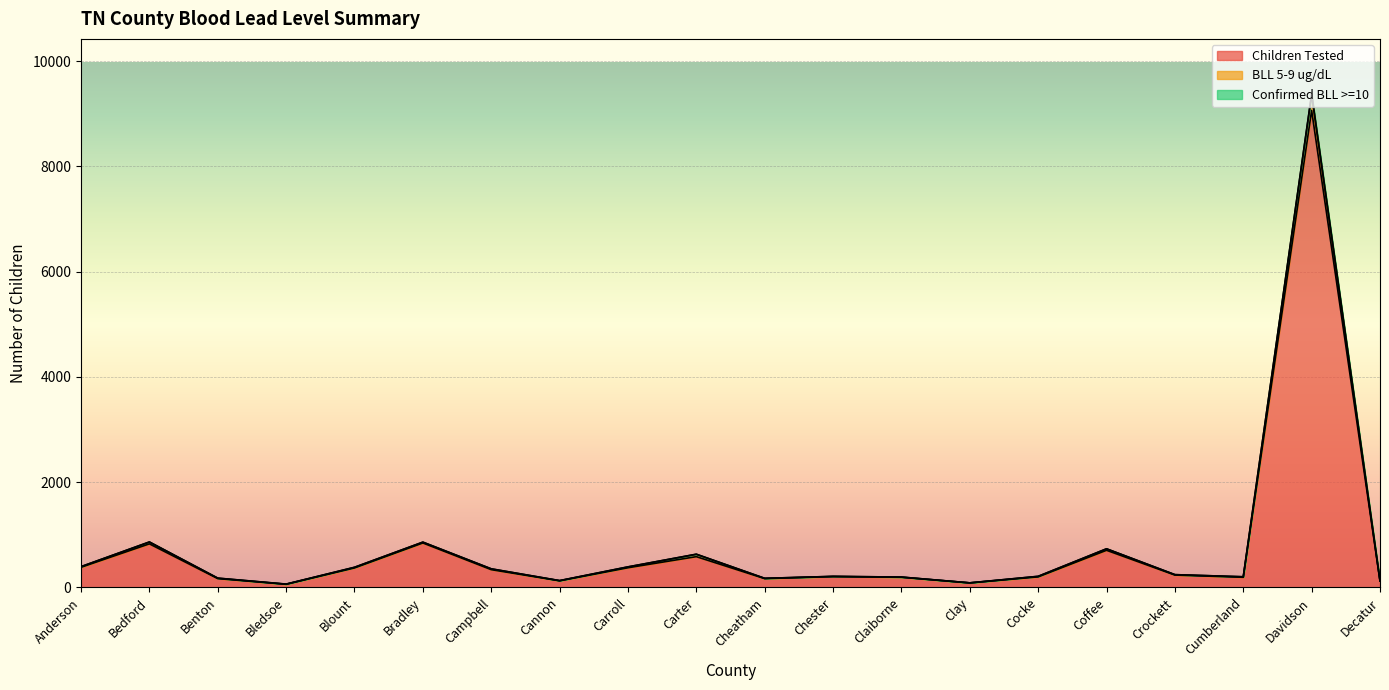

What is the average value of the BLL 5-9 ug/dL series?

790